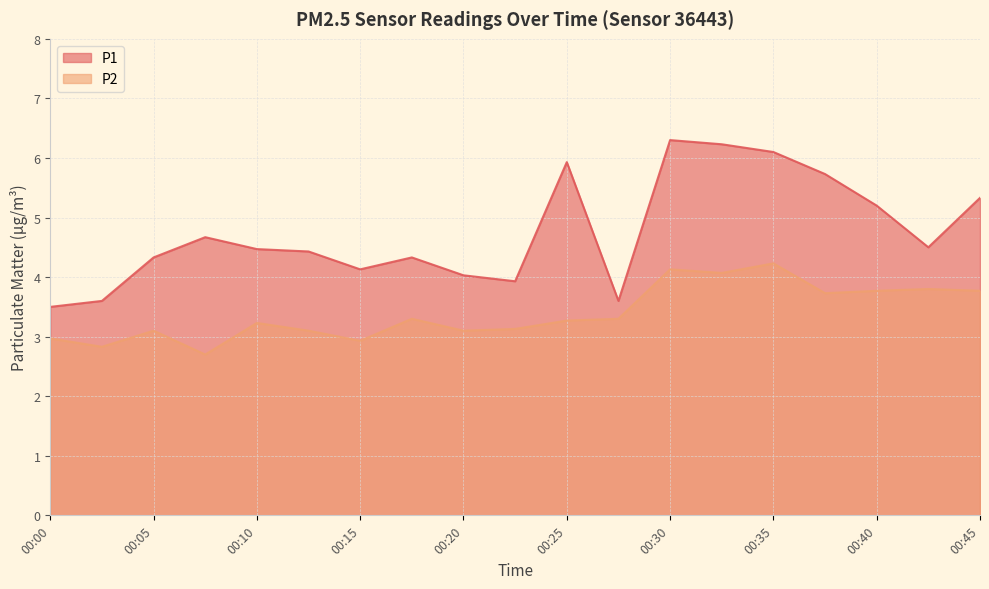

In P1, how many points are higher than both neighbors (excluding endpoints)?

4